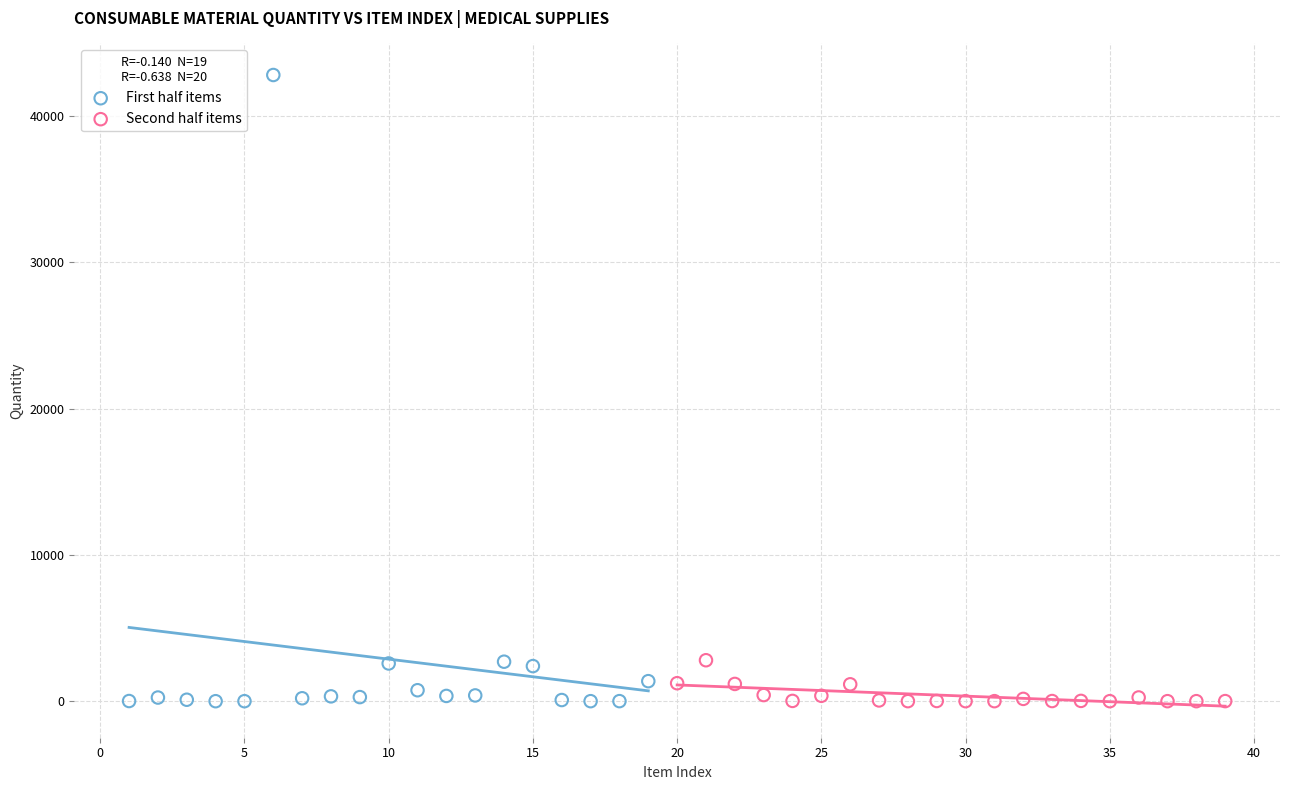

Which series has the widest spread of Y values?

First half items